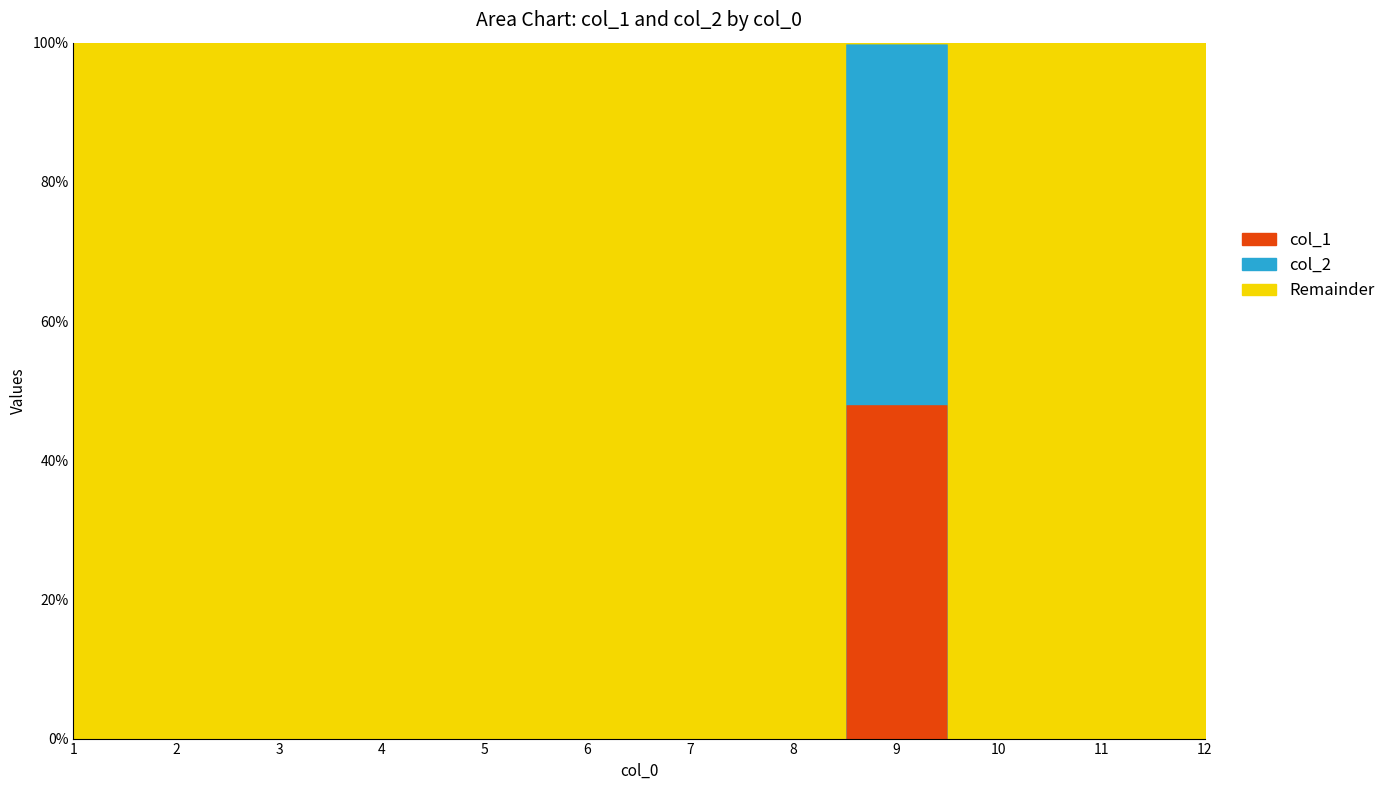

Reading left to right, extract all data points from this chart.

col_1: 0	0	0	0	0	0	0	0	215500	0	0	0
col_2: 0	0	0	0	0	0	0	0	232740	0	0	0